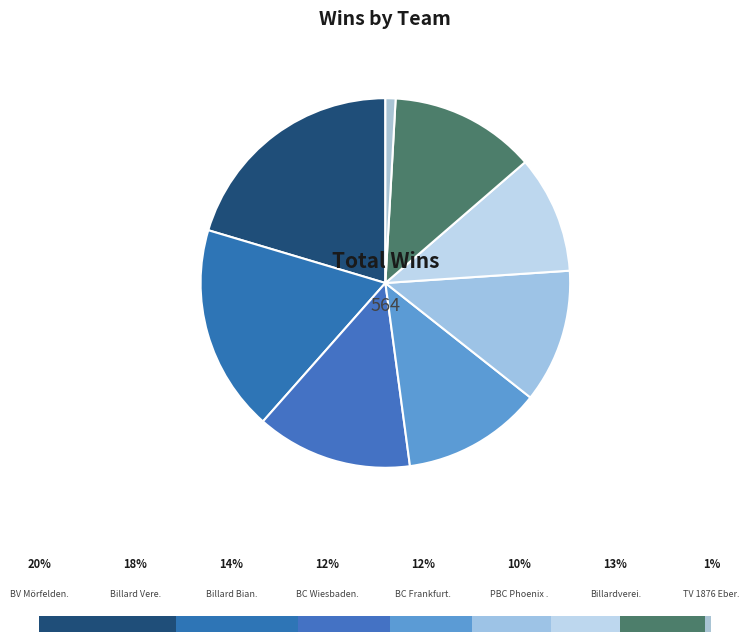

Is there any slice that represents more than half of the pie?

No